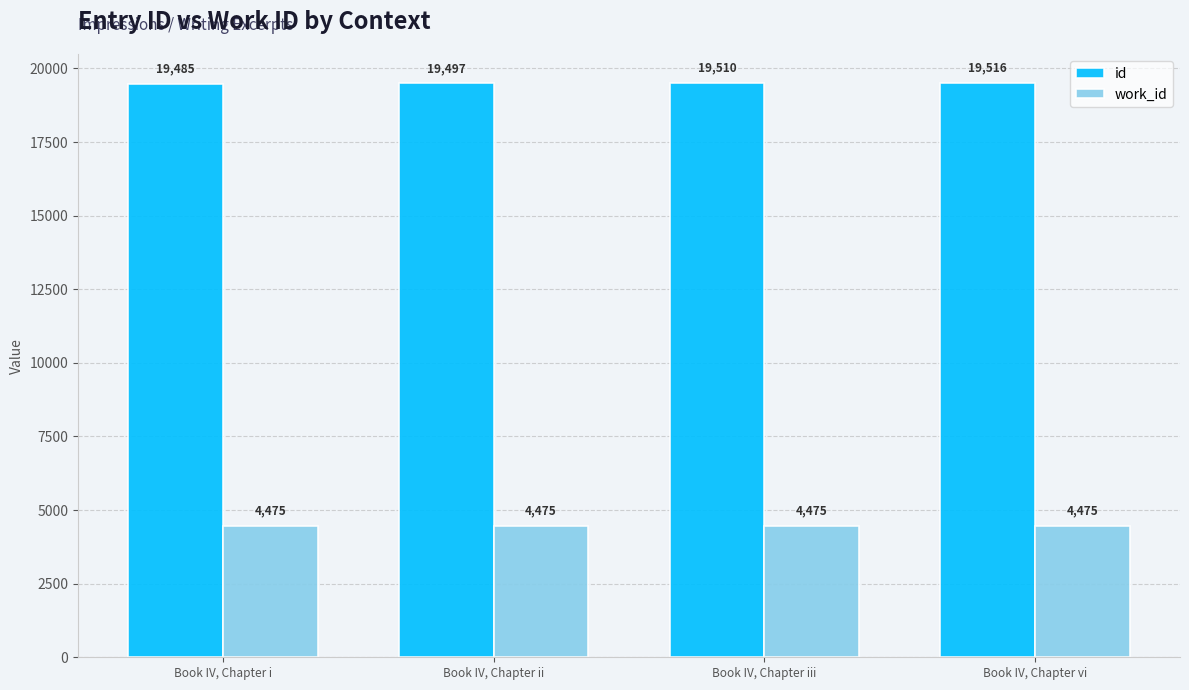

Reading left to right, transcribe all the data shown in this chart.

id: 19485	19497	19510	19516
work_id: 4475	4475	4475	4475